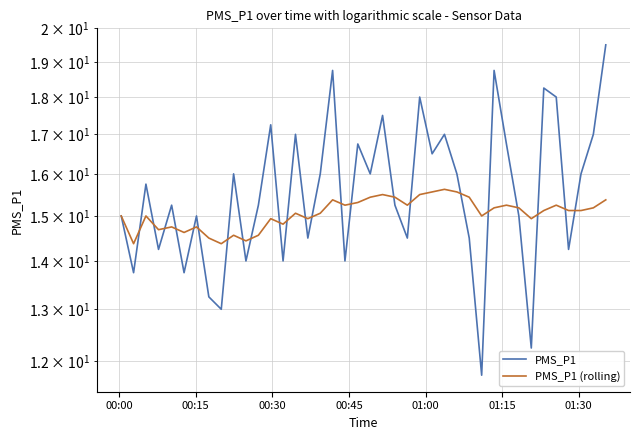

Is this an area chart (filled region under the line)?

No